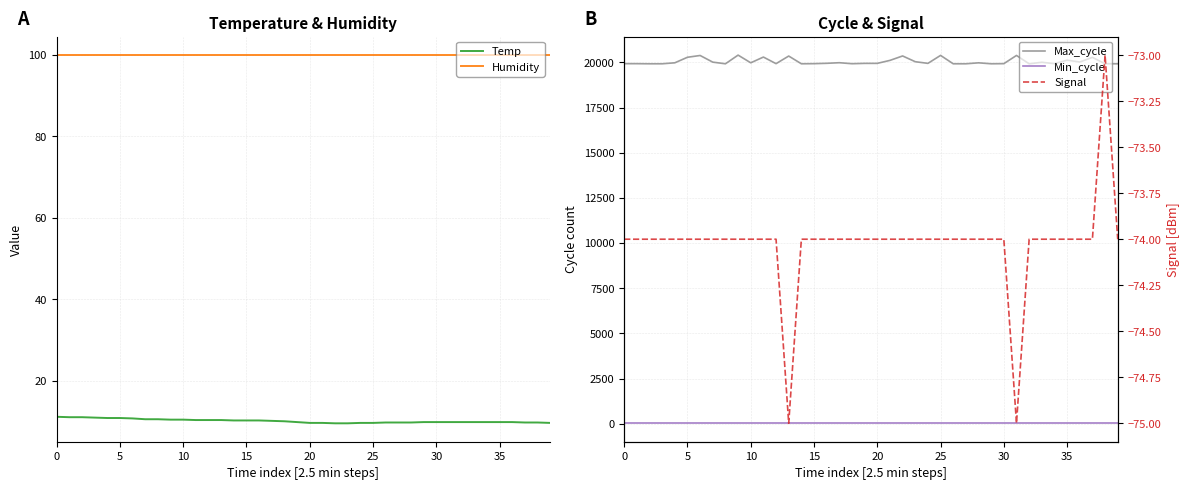

How many interior local valleys does the Max_cycle series have?

10